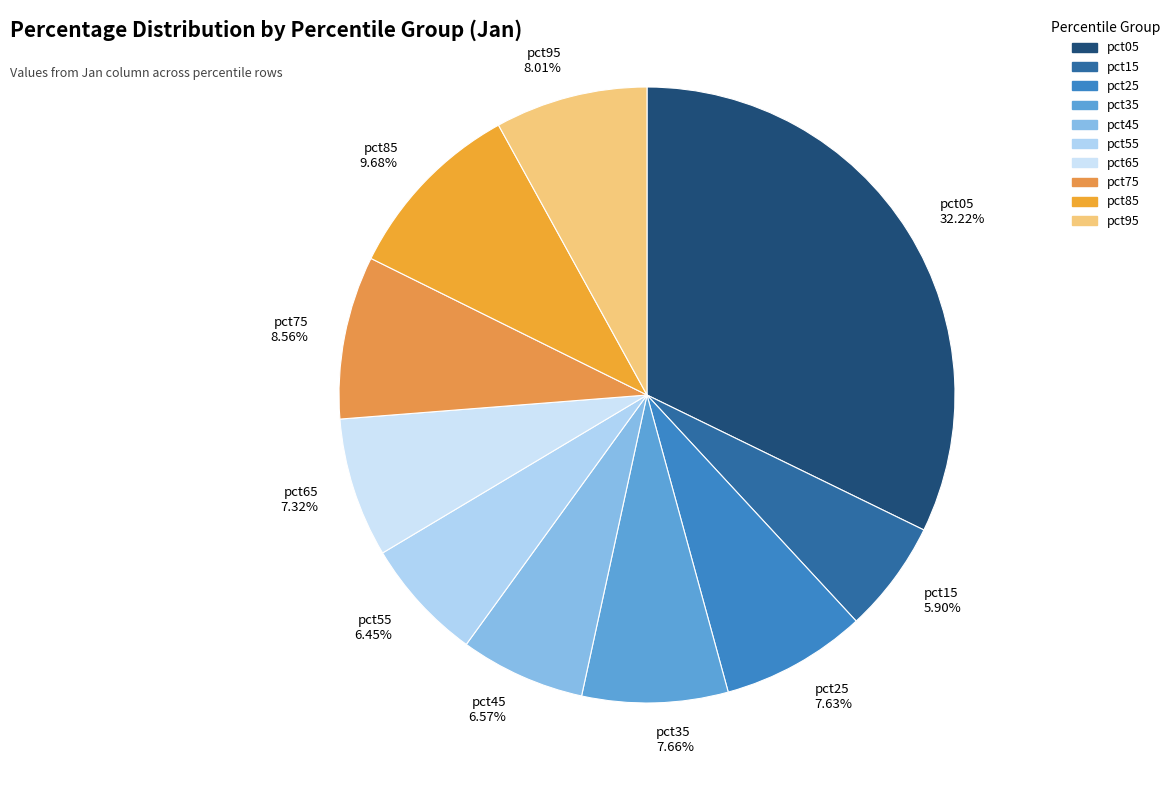

Which has a higher value, pct95 8.01% or pct45 6.57%?

pct95 8.01%